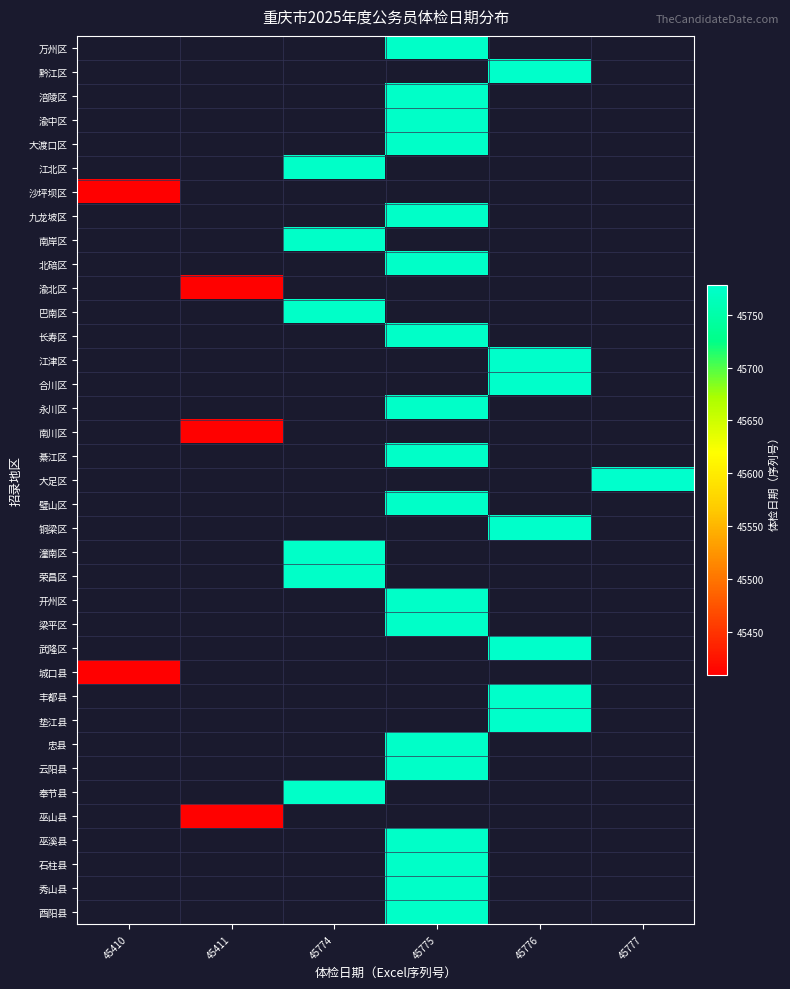

Is the value of 大足区 at 45410 greater than the value of 荣昌区 at 45410?

No